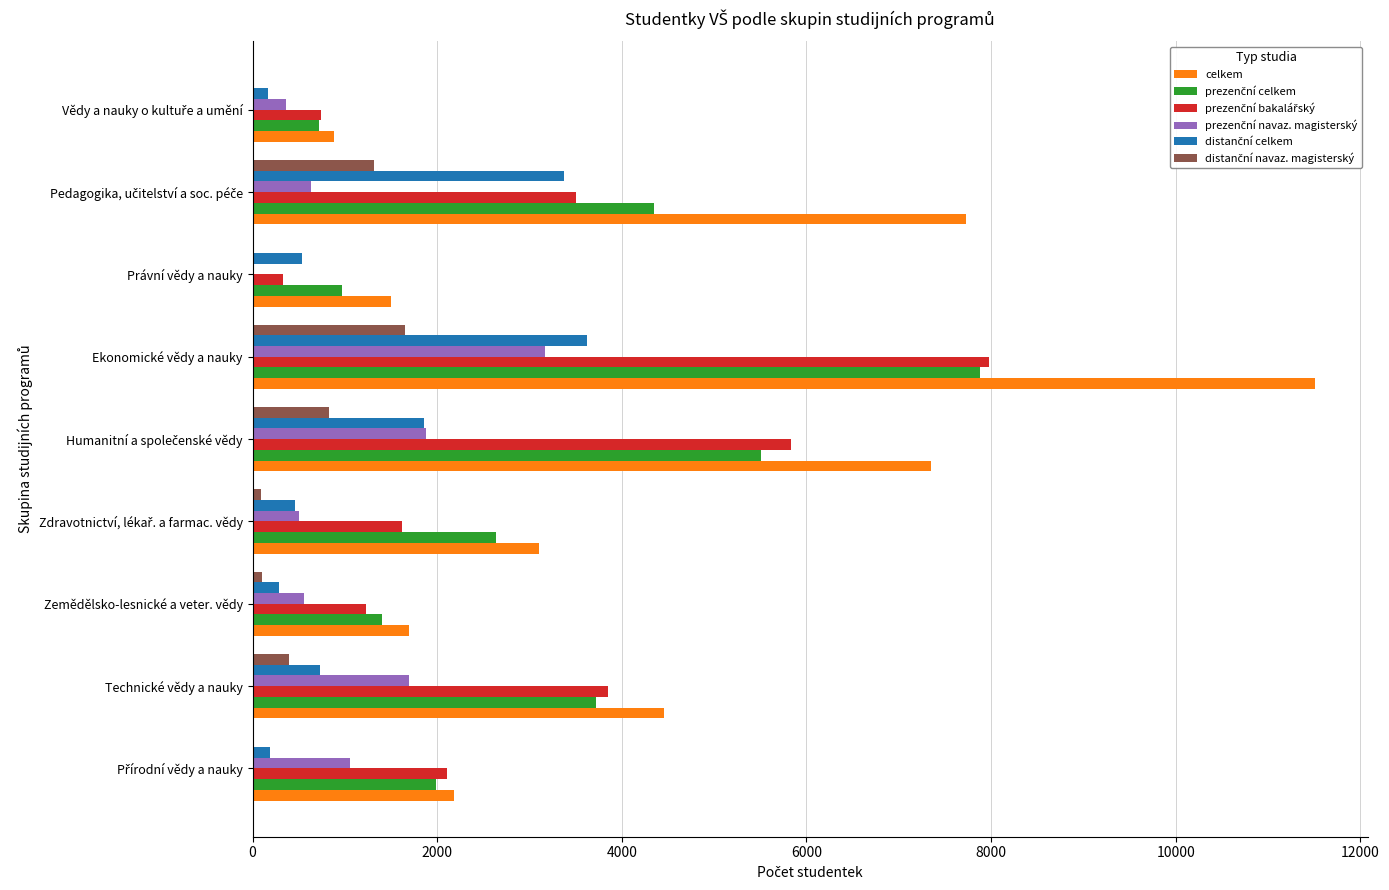

At which category is the sum across all series the highest?

Ekonomické vědy a nauky